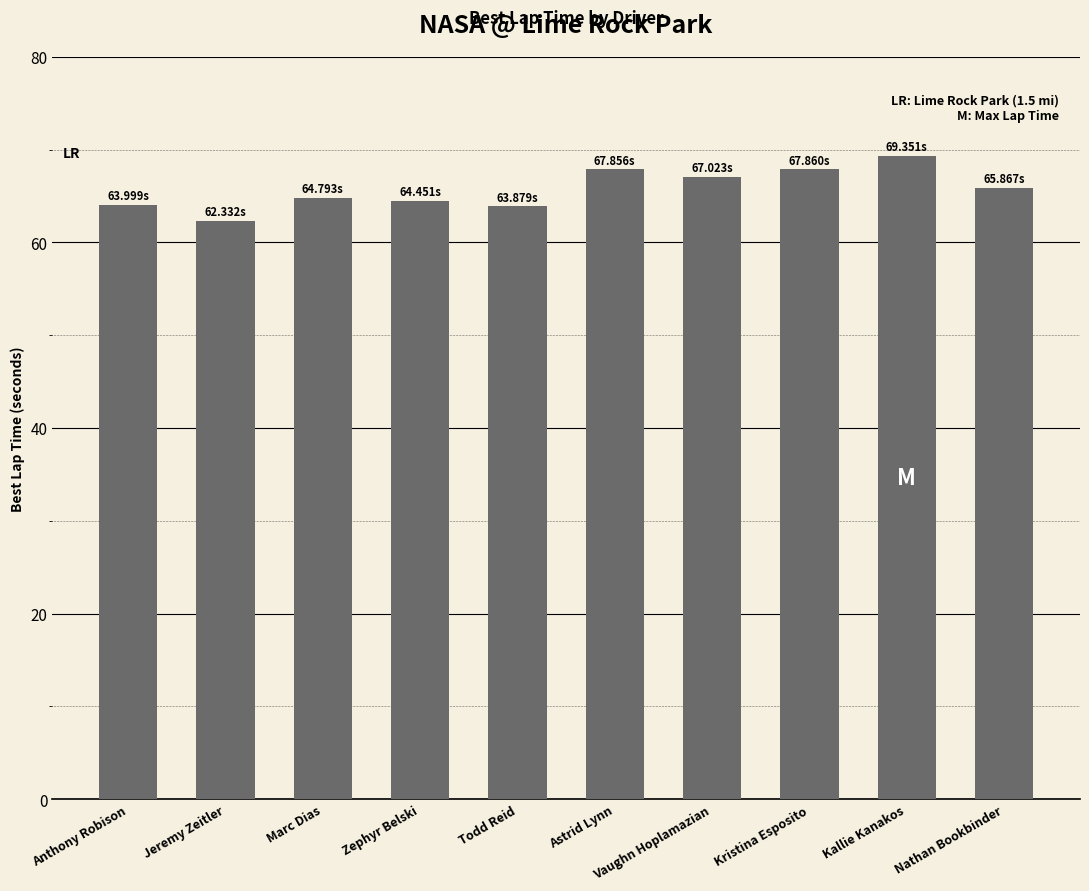

Does the chart contain any negative values?

No